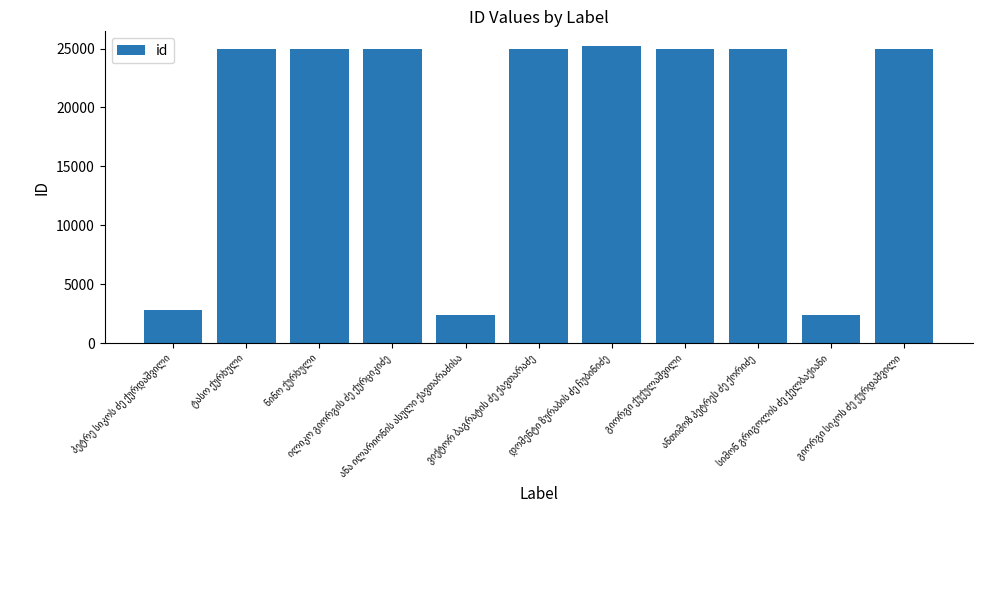

What is the greatest value displayed?

25197